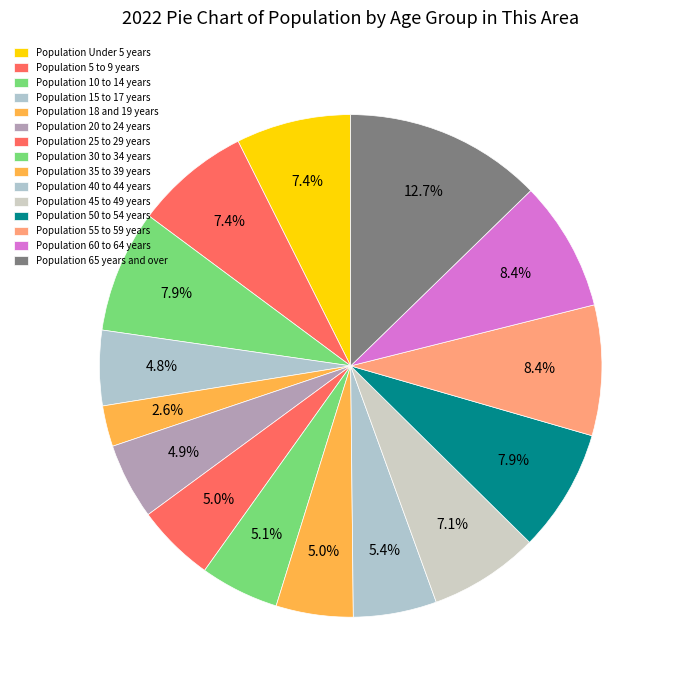

What is the largest slice in the pie chart?

65 years and over